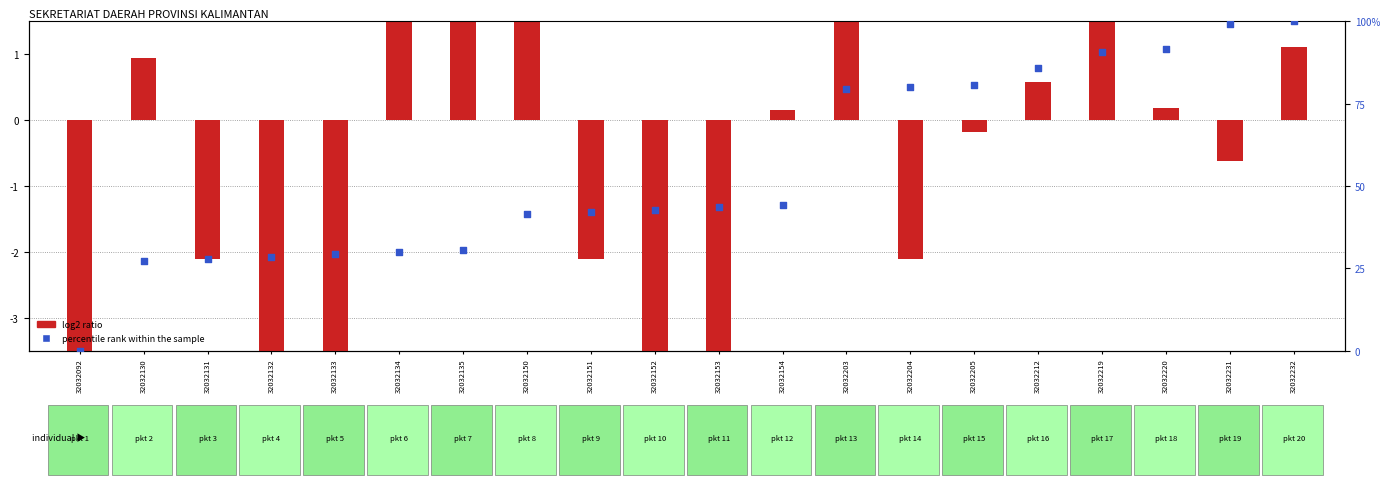

Approximately how many times larger is the value at 32032232 compared to 32032153?

2.3